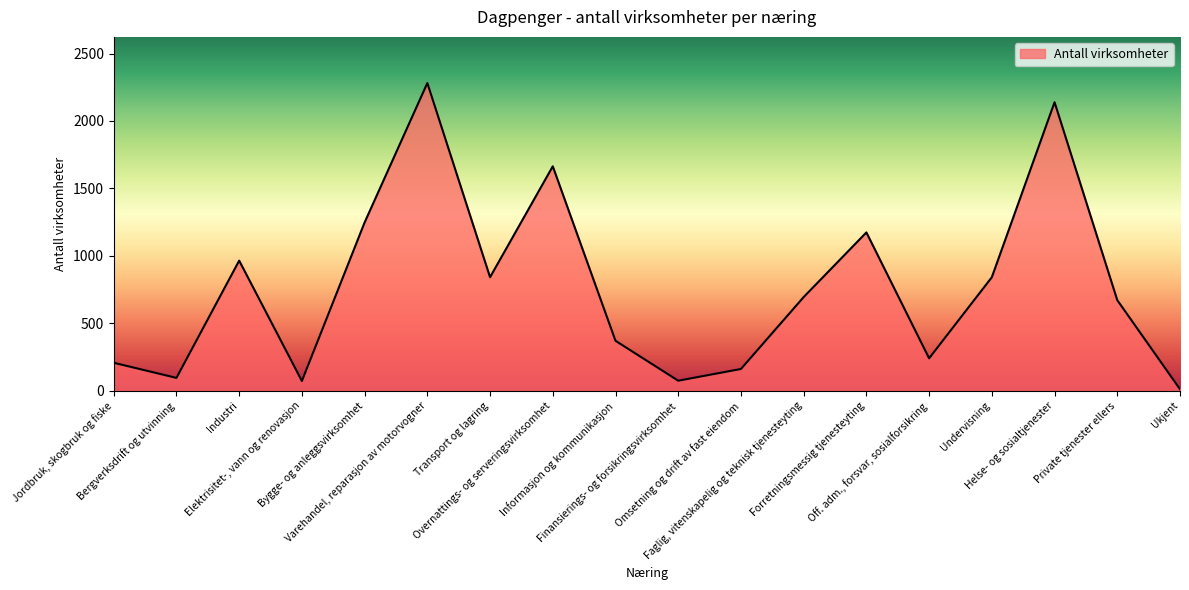

How many interior local peaks (higher than both neighbors) does the data have?

5